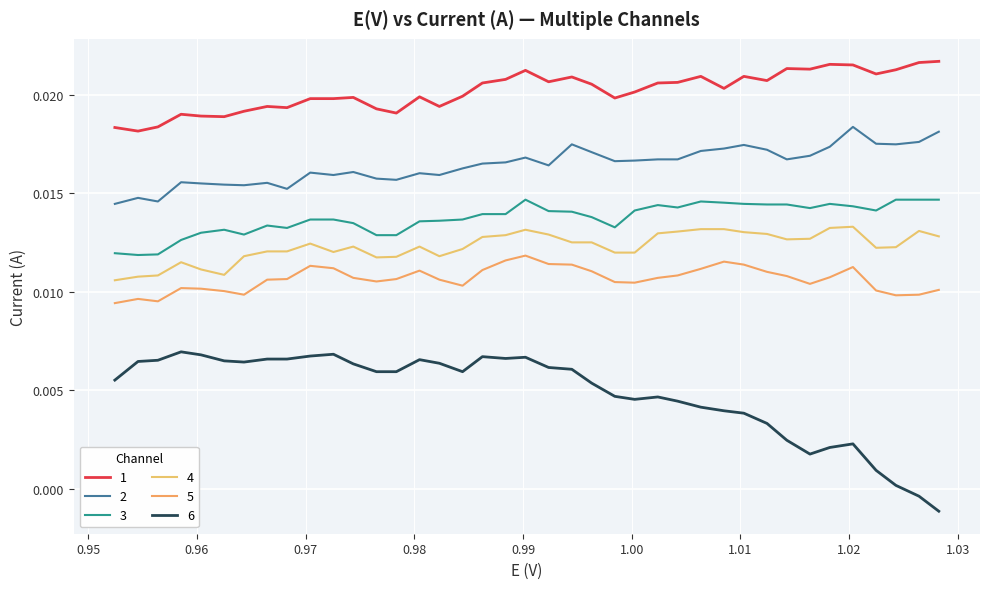

How many 4 values are between 0 and 1?

39